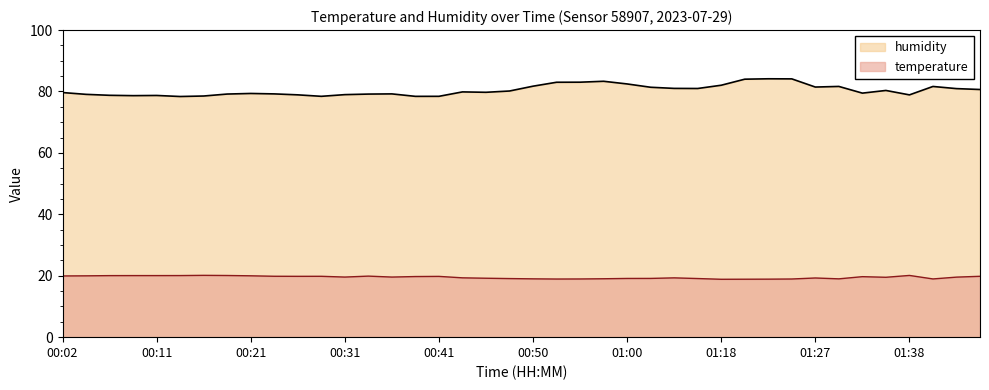

Which series has the largest total across all categories?

humidity